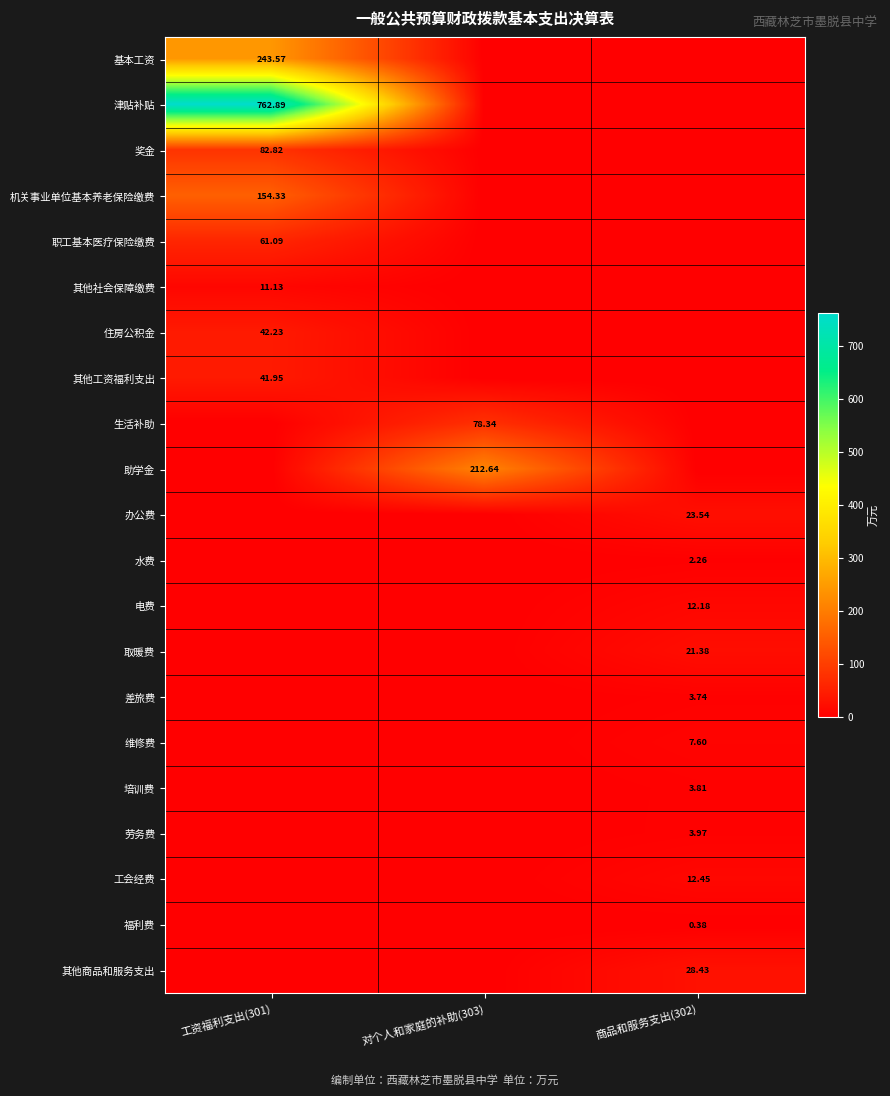

Count the number of data series in this chart.

21